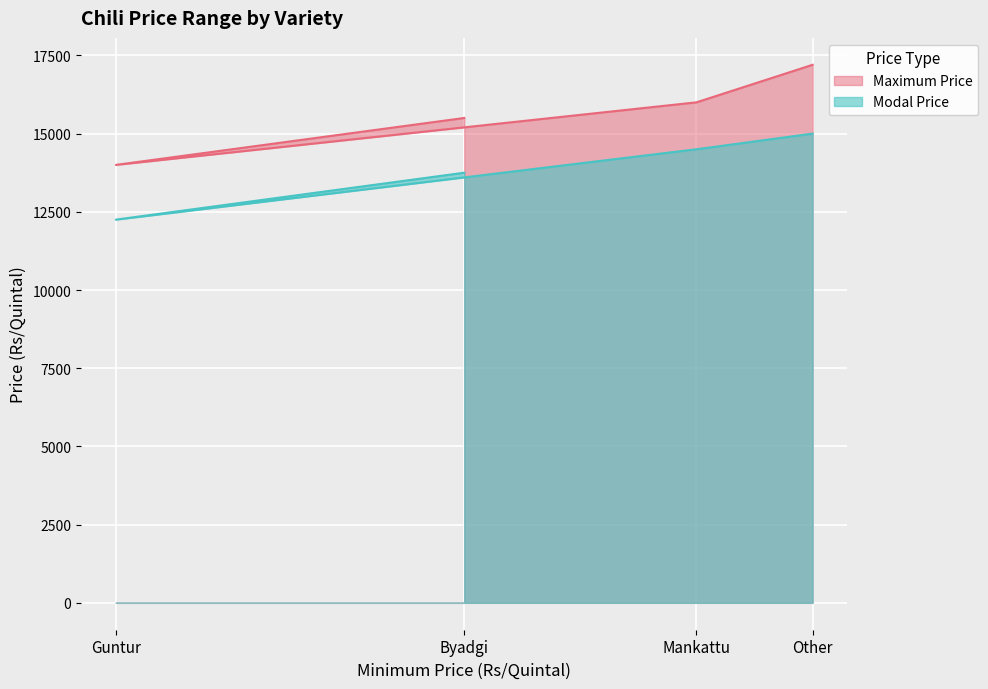

Rank the series at Byadgi from lowest to highest value.

Modal Price, Maximum Price